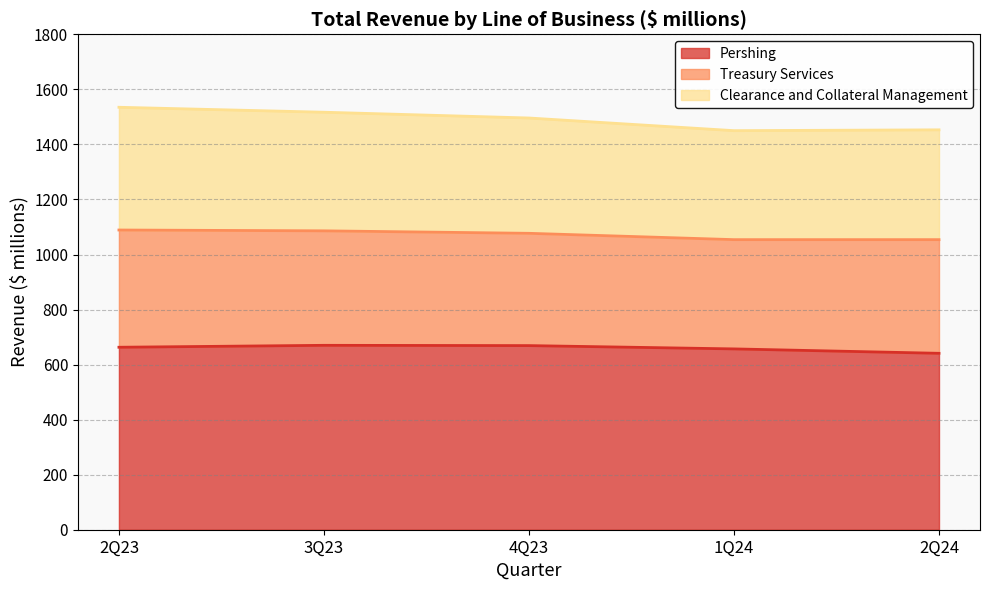

The value of Pershing at 1Q24 is 214. True or false?

False